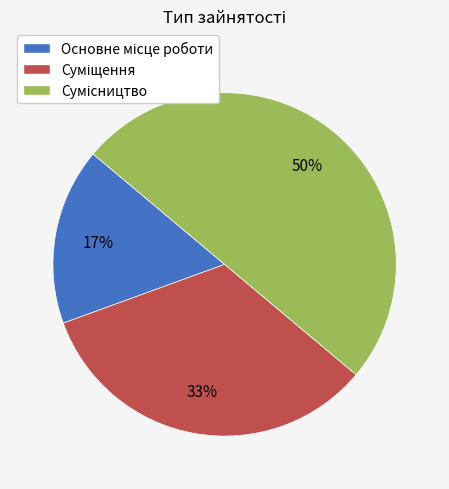

To the nearest percent, what is the average slice percentage?

33%